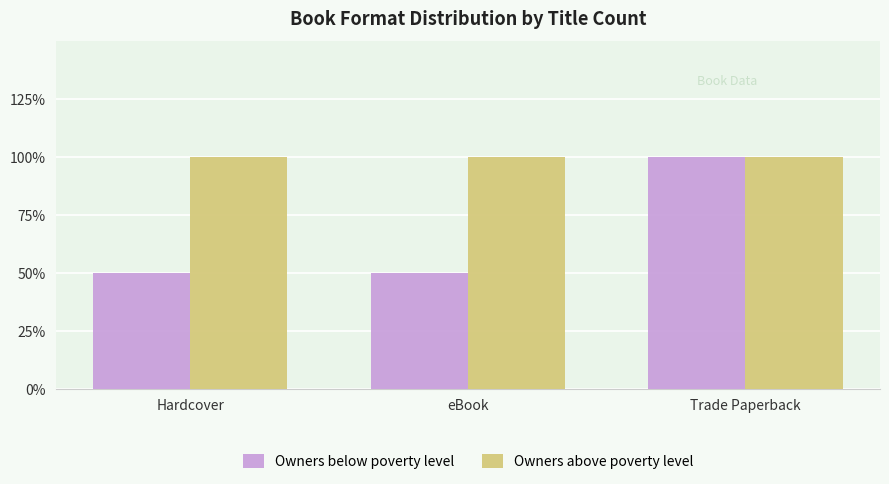

Does the chart contain any negative values?

No